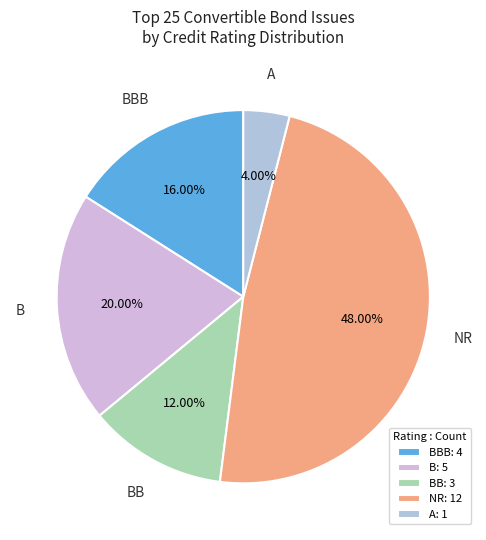

Rank the categories by value from highest to lowest.

NR: 12, B: 5, BBB: 4, BB: 3, A: 1